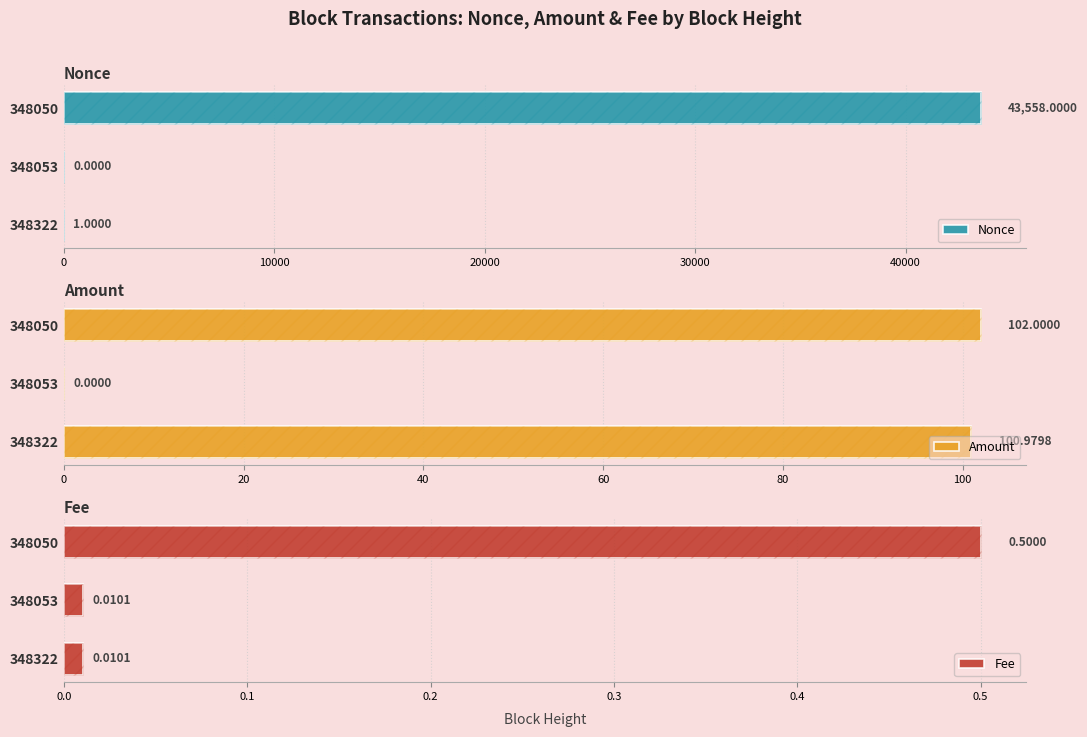

Reading left to right, list all the values displayed in this chart.

Nonce: 1.0	0.0	43558.0
Amount: 101.0	0.0	102.0
Fee: 0.0	0.0	0.5